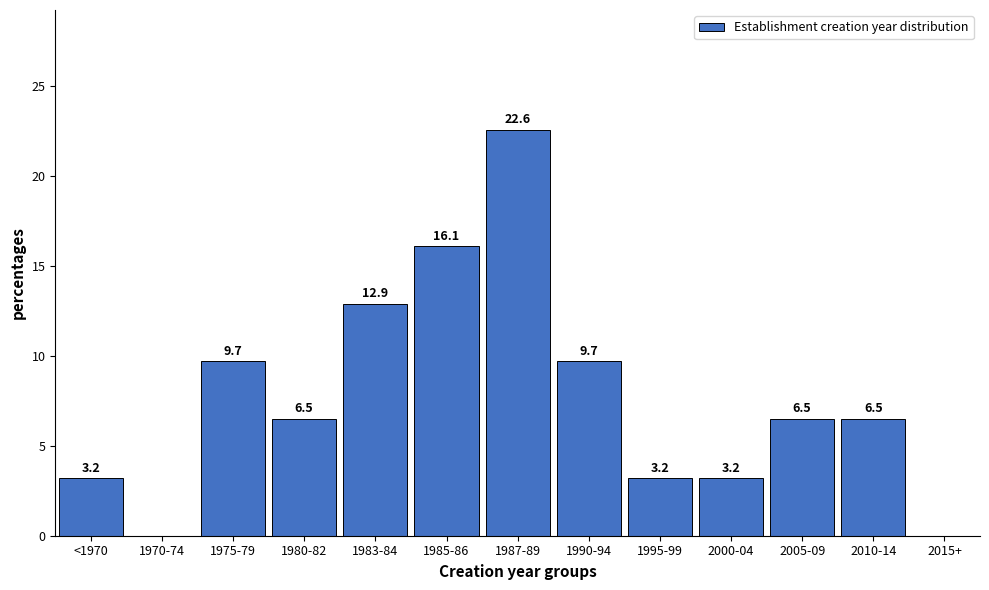

Reading left to right, what are all the values shown in this chart?

<1970=3.2	1970-74=0.0	1975-79=9.7	1980-82=6.5	1983-84=12.9	1985-86=16.1	1987-89=22.6	1990-94=9.7	1995-99=3.2	2000-04=3.2	2005-09=6.5	2010-14=6.5	2015+=0.0